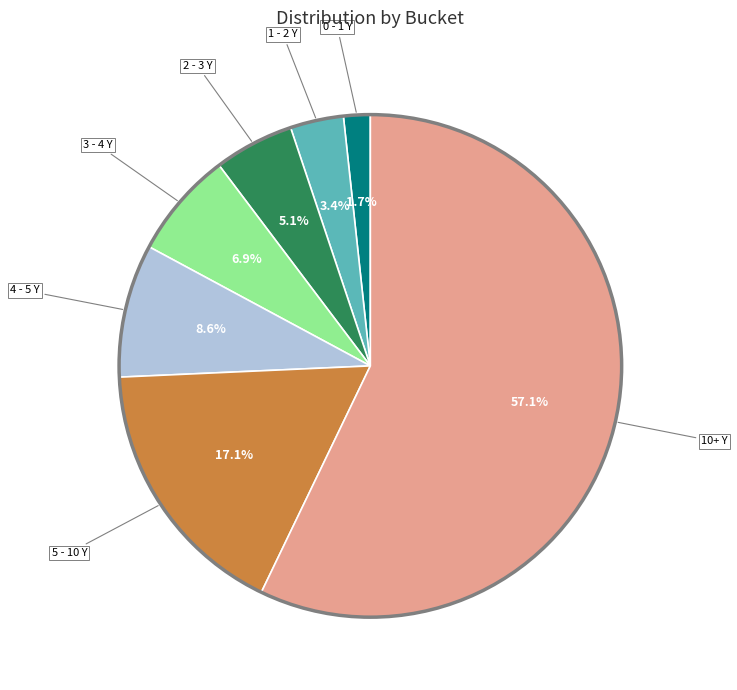

Is 10+ Y the majority of the pie?

Yes